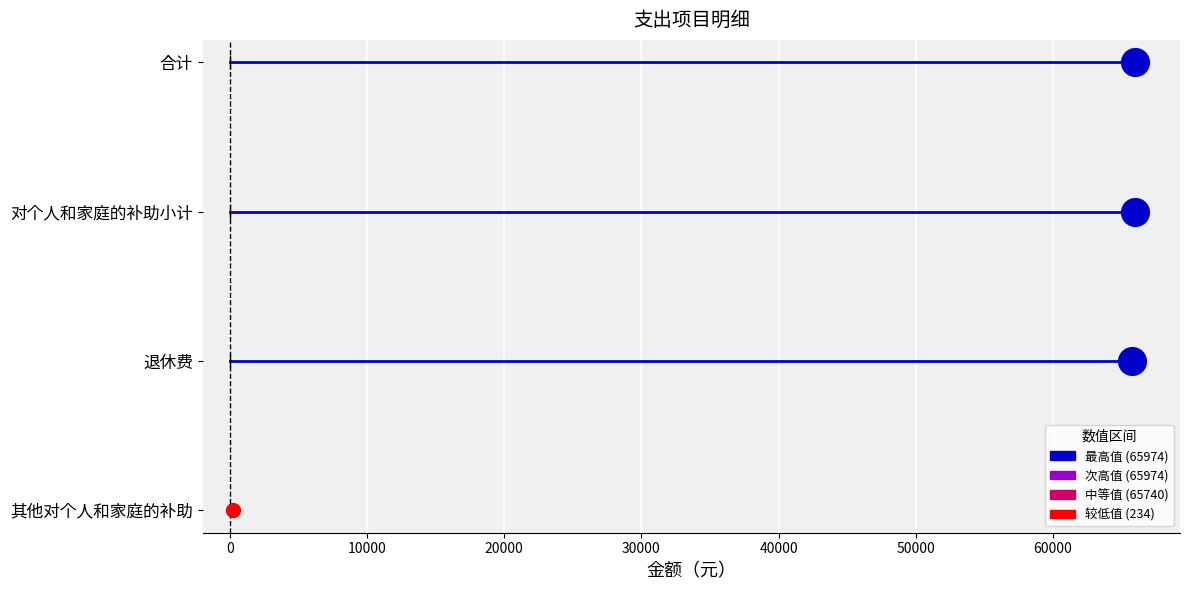

Which series has the widest spread of Y values?

合计